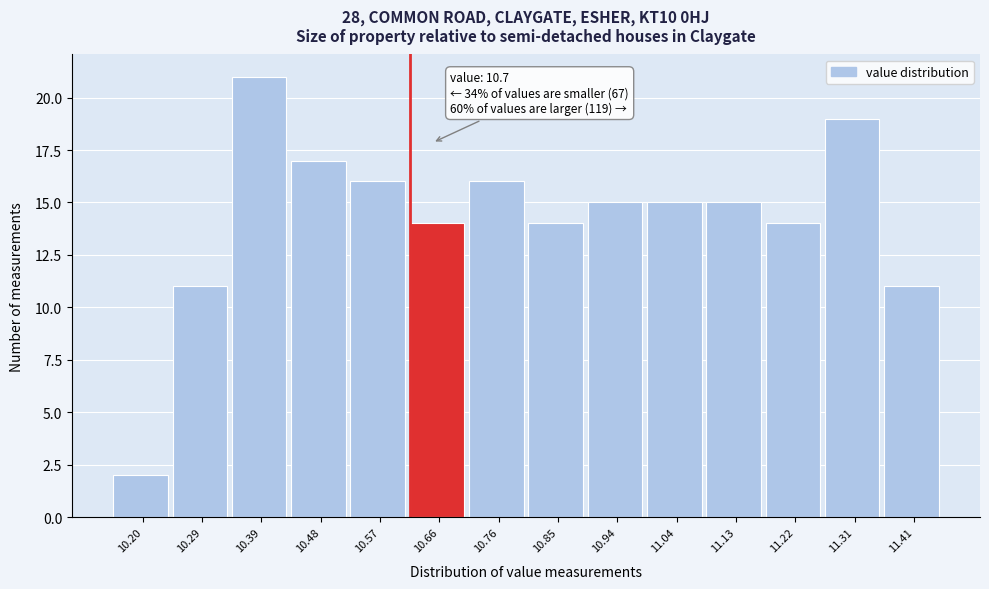

Reading right to left, extract all data points from this chart.

11	19	14	15	15	15	14	16	14	16	17	21	11	2